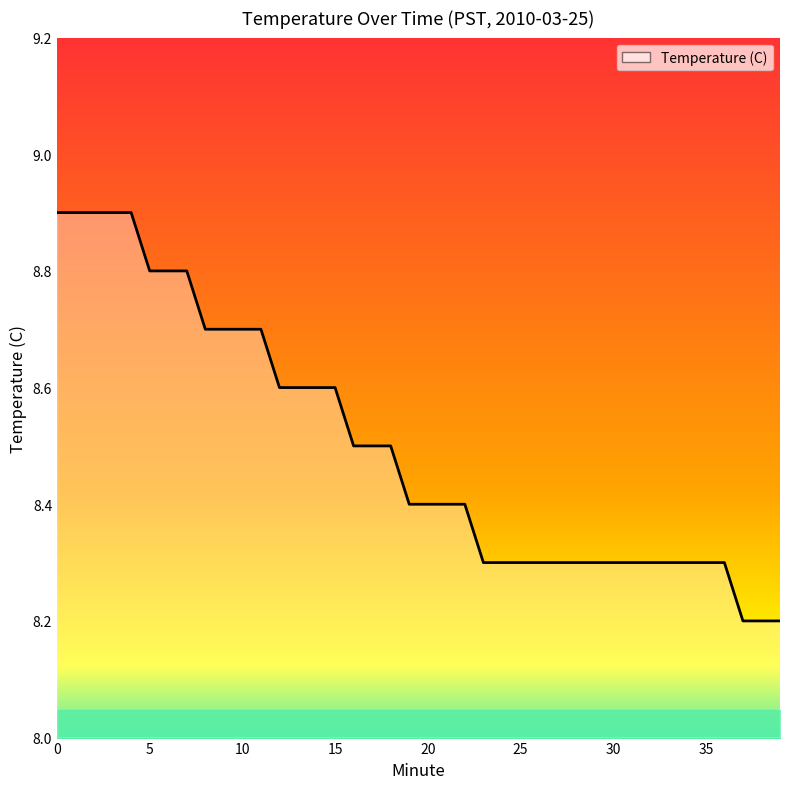

Reading left to right, what are all the values shown in this chart?

8.9	8.9	8.9	8.9	8.9	8.8	8.8	8.8	8.7	8.7	8.7	8.7	8.6	8.6	8.6	8.6	8.5	8.5	8.5	8.4	8.4	8.4	8.4	8.3	8.3	8.3	8.3	8.3	8.3	8.3	8.3	8.3	8.3	8.3	8.3	8.3	8.3	8.2	8.2	8.2